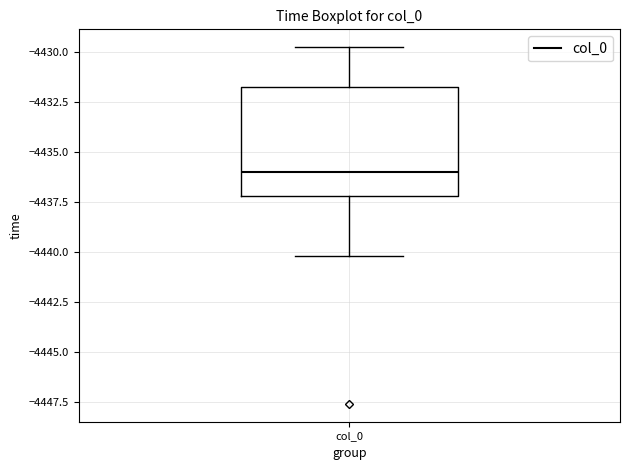

Where does the median line of the box for col_0 sit on the y-axis? The values are not printed on the chart, so give them approximately, as read against the axis.

-4436